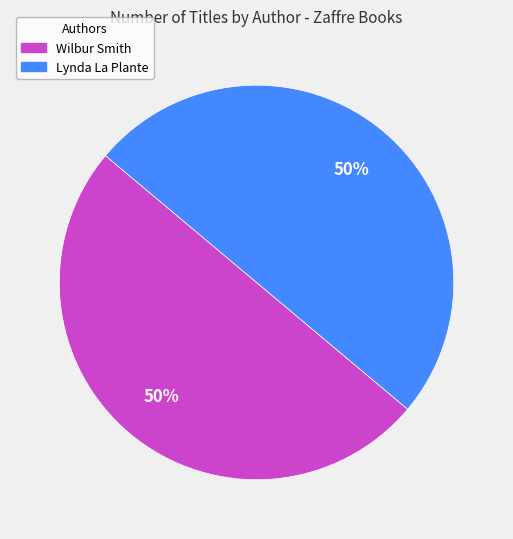

To the nearest percent, what is the average slice percentage?

50%